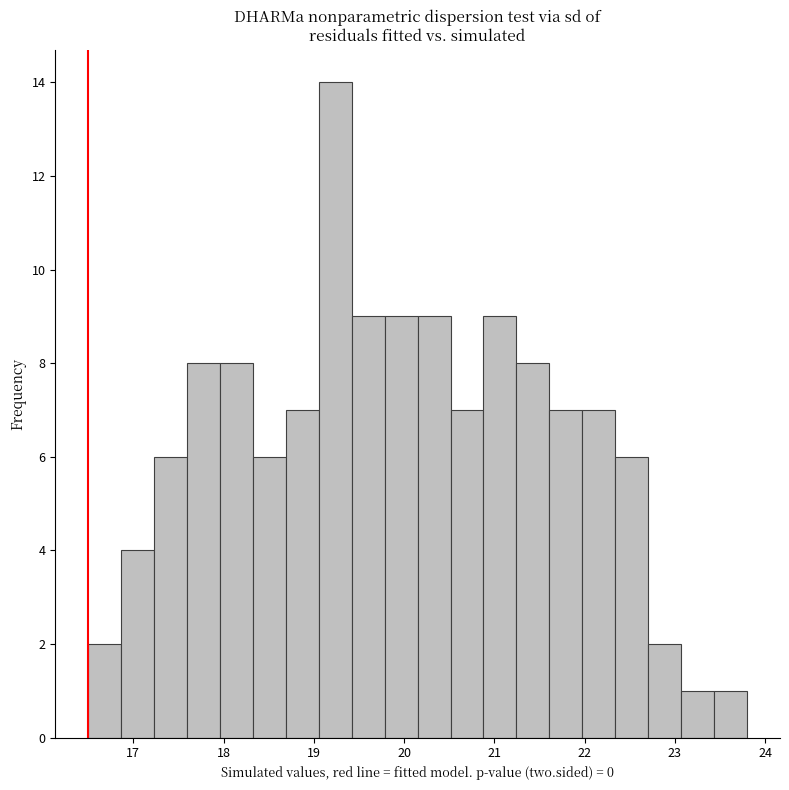

Around what value on the x-axis is the tallest bar? Give the approximate position of its centre, as read against the axis.

19.2